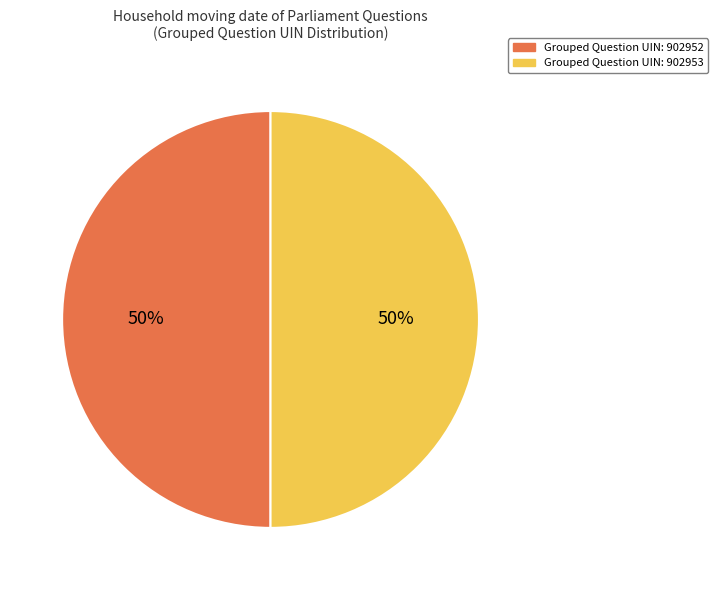

To the nearest percent, what is the average slice percentage?

50%